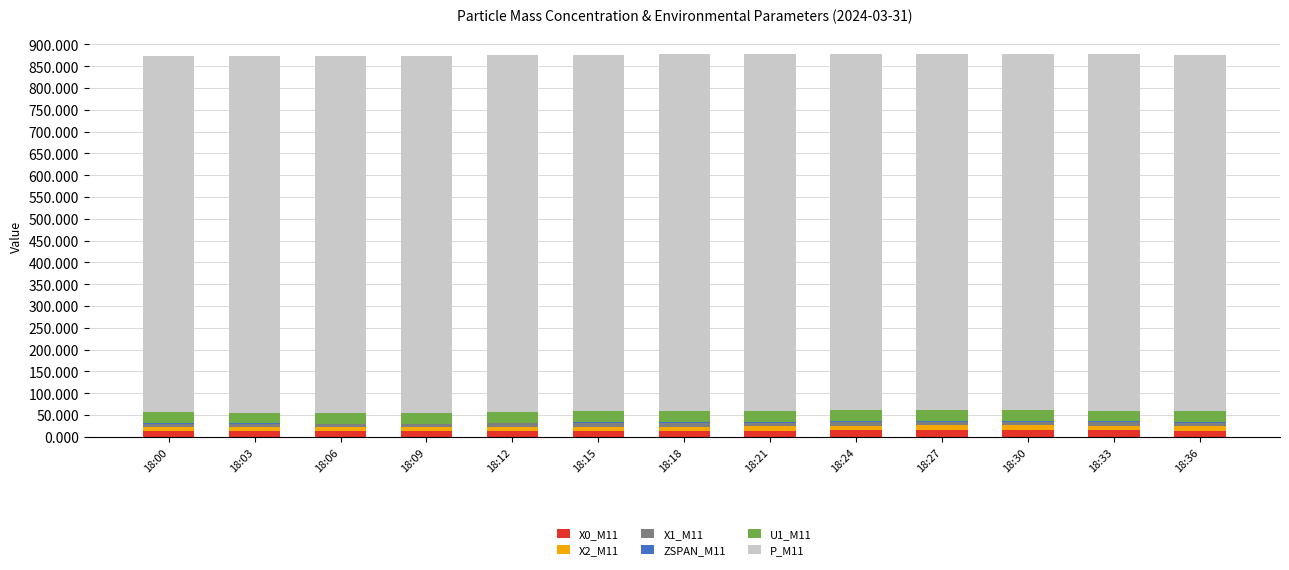

Are the bars horizontal?

No